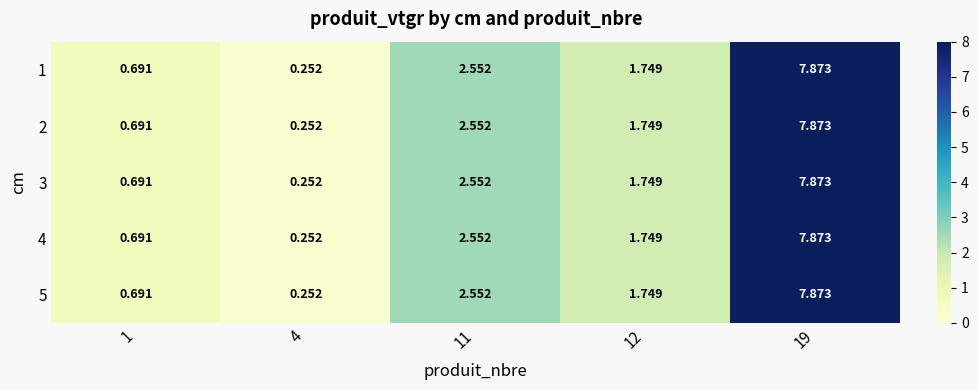

Is the value of 3 at 11 greater than the value of 5 at 19?

No